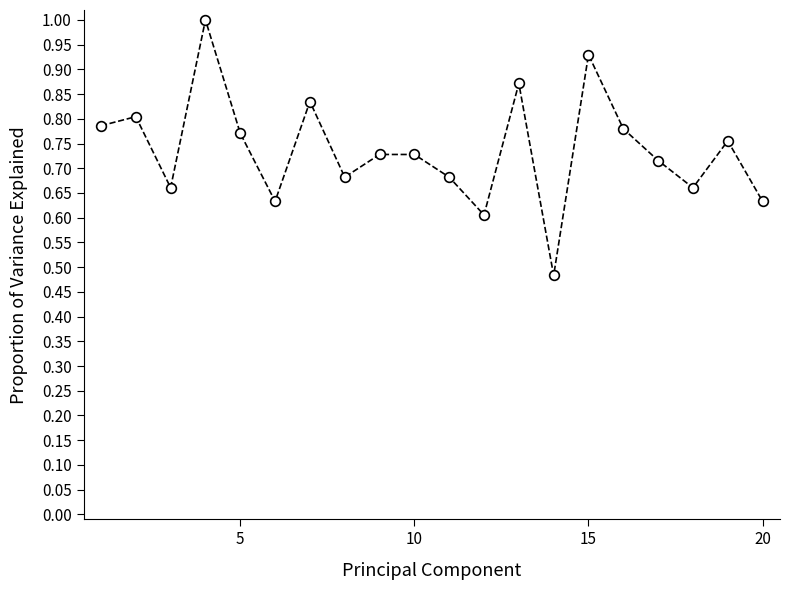

What is the sum of all values?

14.7